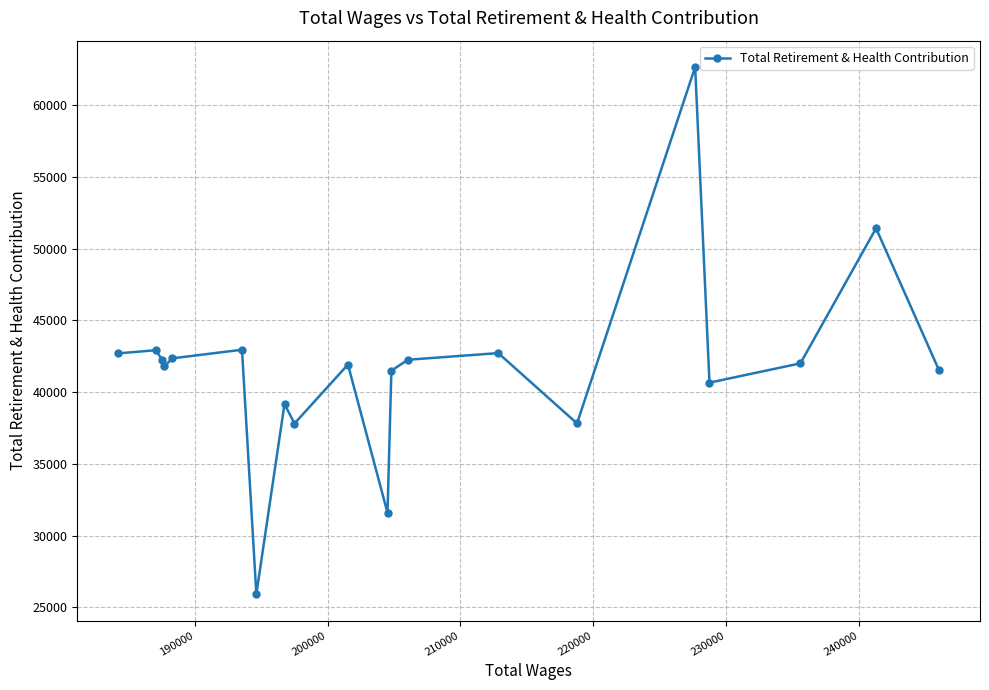

What is the value of the 7th point from the left?

25915